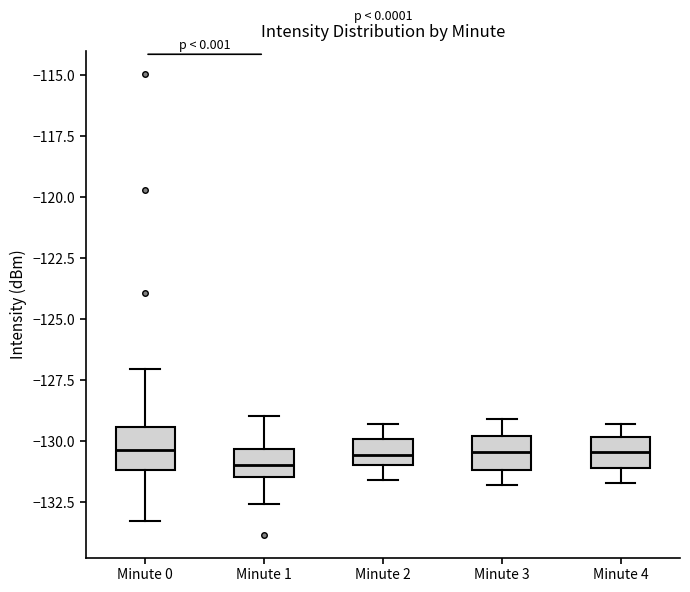

Reading left to right, transcribe this box plot: for each box, give where its median line is, the range the box spans, and where its two whiskers end, as read against the y-axis. The values are not printed on the chart, so give them approximately, as read against the axis.

Minute 0: median -130.5, box -131.0 to -129.5, whiskers -133.5 to -127.0
Minute 1: median -131.0, box -131.5 to -130.5, whiskers -132.5 to -129.0
Minute 2: median -130.5, box -131.0 to -130.0, whiskers -131.5 to -129.5
Minute 3: median -130.5, box -131.0 to -130.0, whiskers -132.0 to -129.0
Minute 4: median -130.5, box -131.0 to -130.0, whiskers -131.5 to -129.5